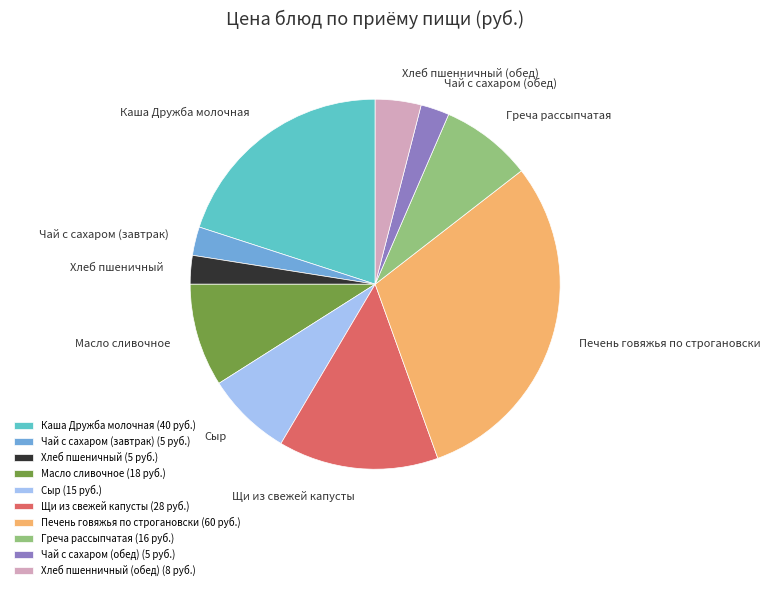

The Сыр (15 руб.) slice represents 2% of the pie. True or false?

False